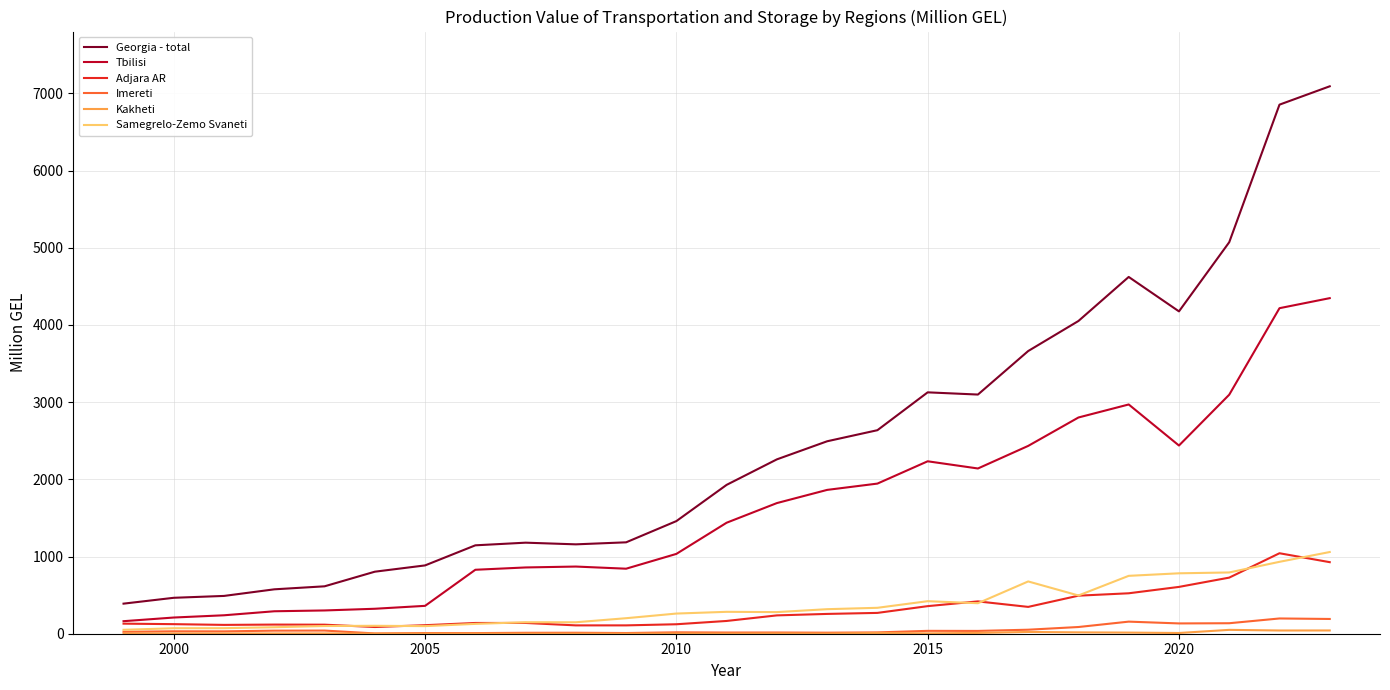

At how many categories does at least one series exceed 1504?

13